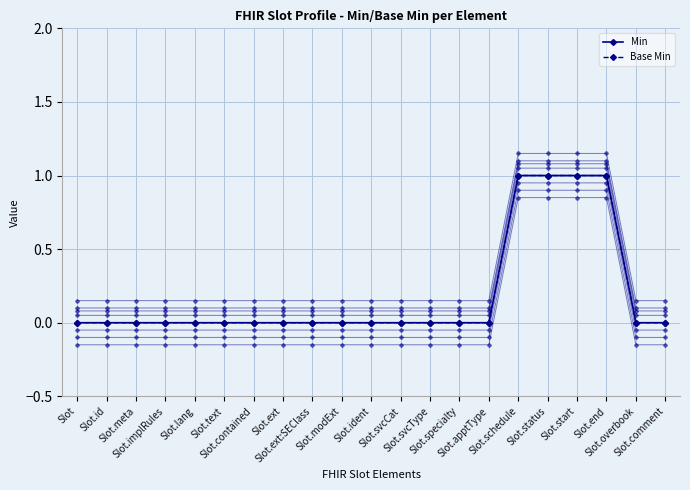

Which category has the lowest value in the Min series?

Slot